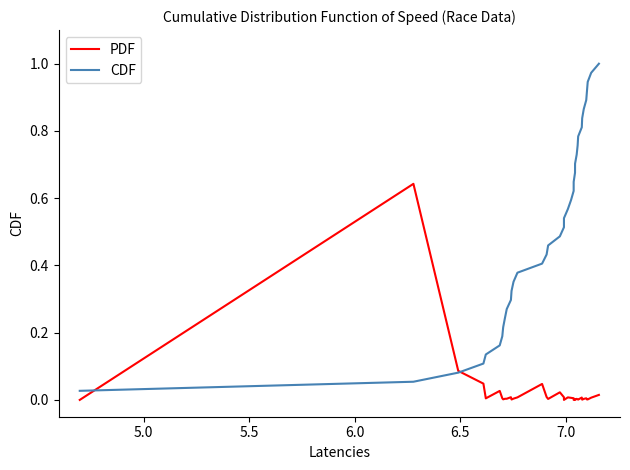

Which series has the largest total across all categories?

CDF